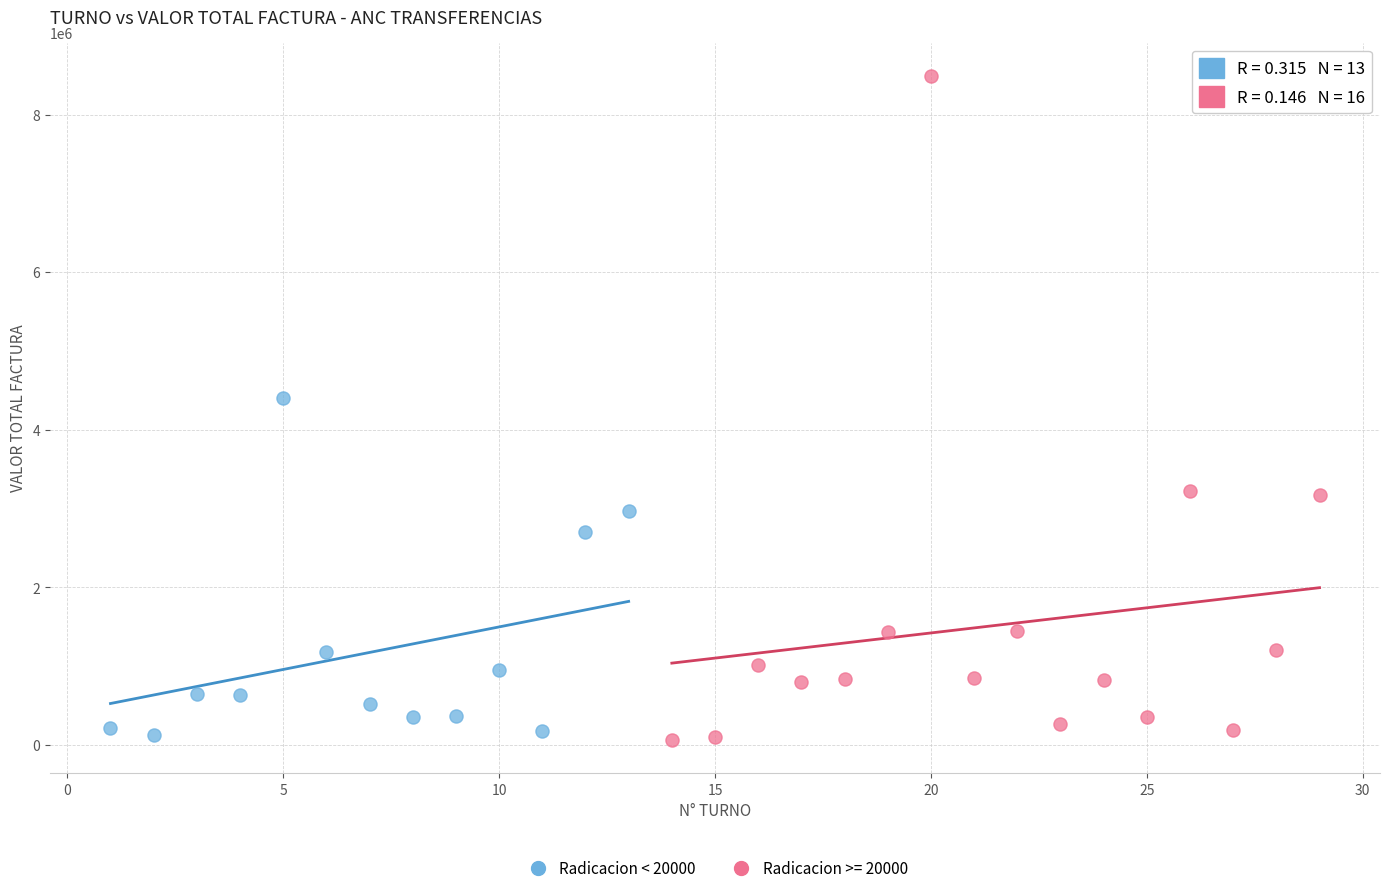

Which series has the largest Y range (max minus min)?

Radicacion >= 20000